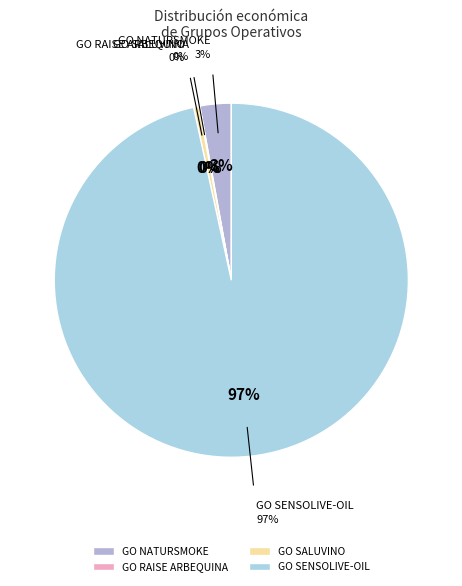

True or false: GO SENSOLIVE-OIL accounts for 99% of the total.

False